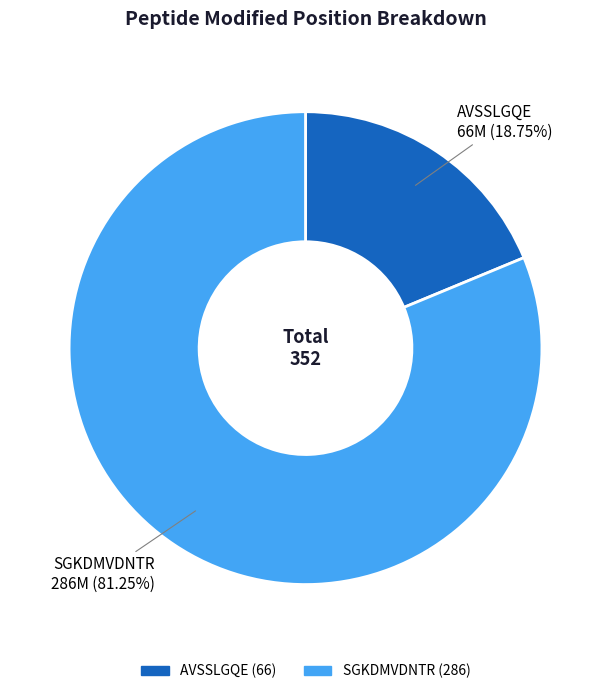

What is the total percentage of AVSSLGQE and SGKDMVDNTR?

100.0%